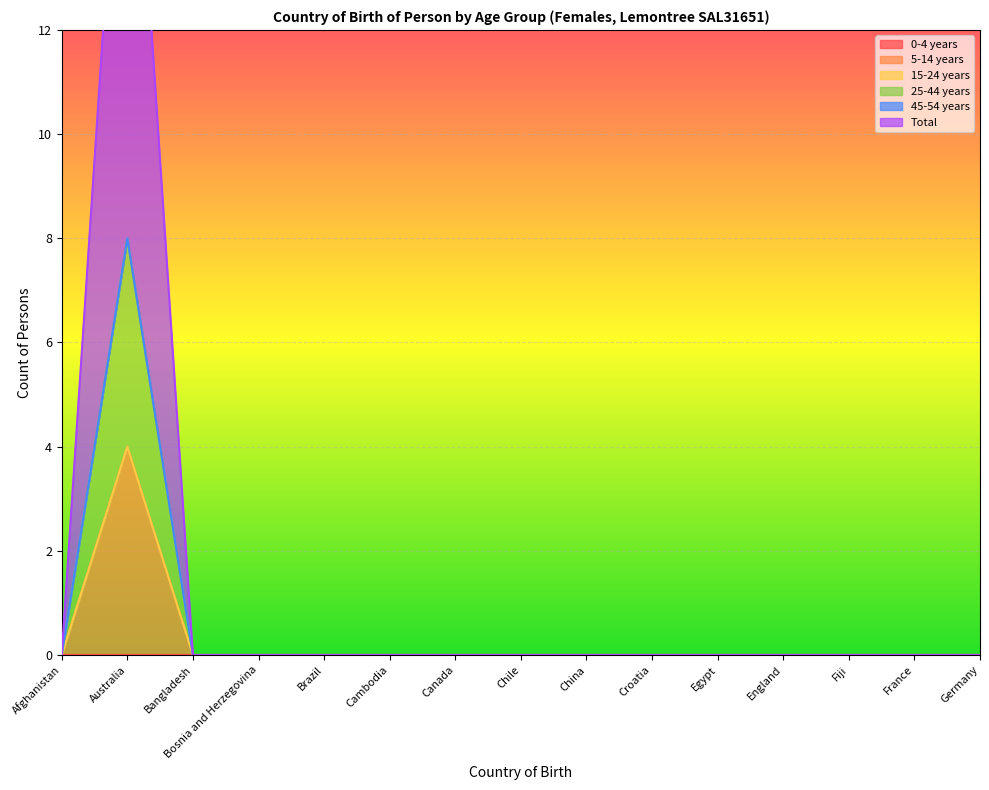

At which category is the sum across all series the highest?

Australia